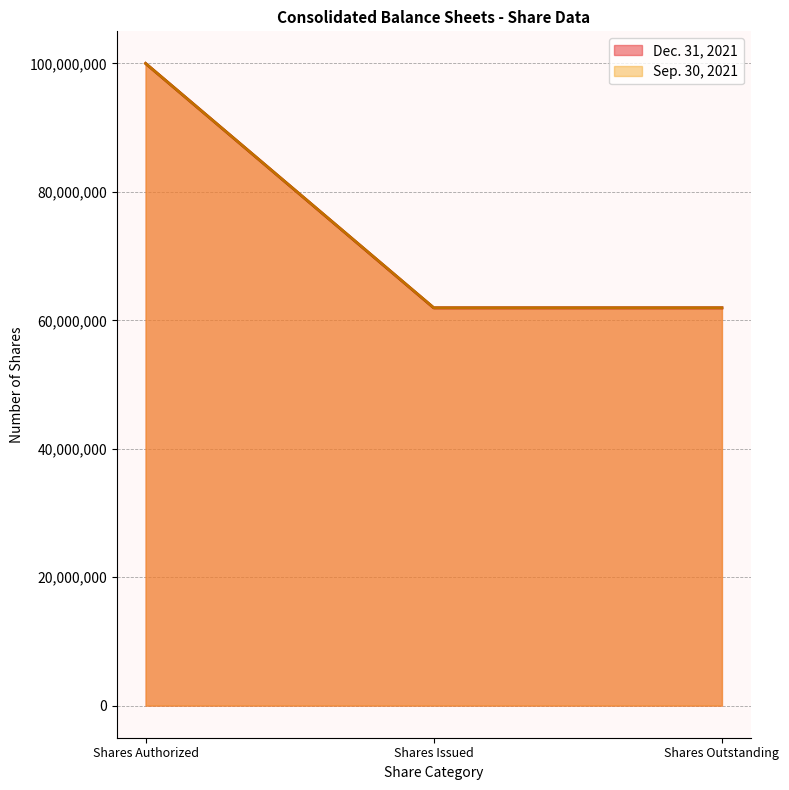

What value does the Dec. 31, 2021 series have at Shares Authorized?

100000000